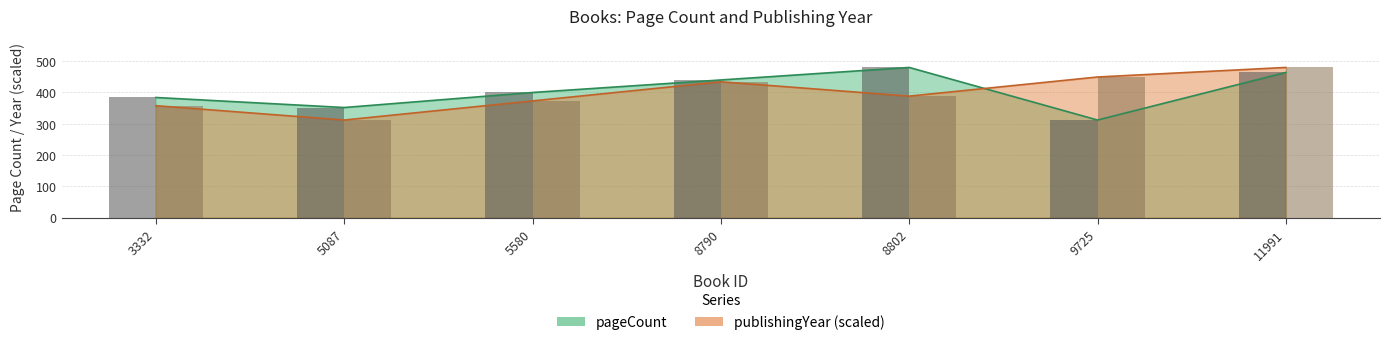

What is the maximum value shown in the chart?

480.0